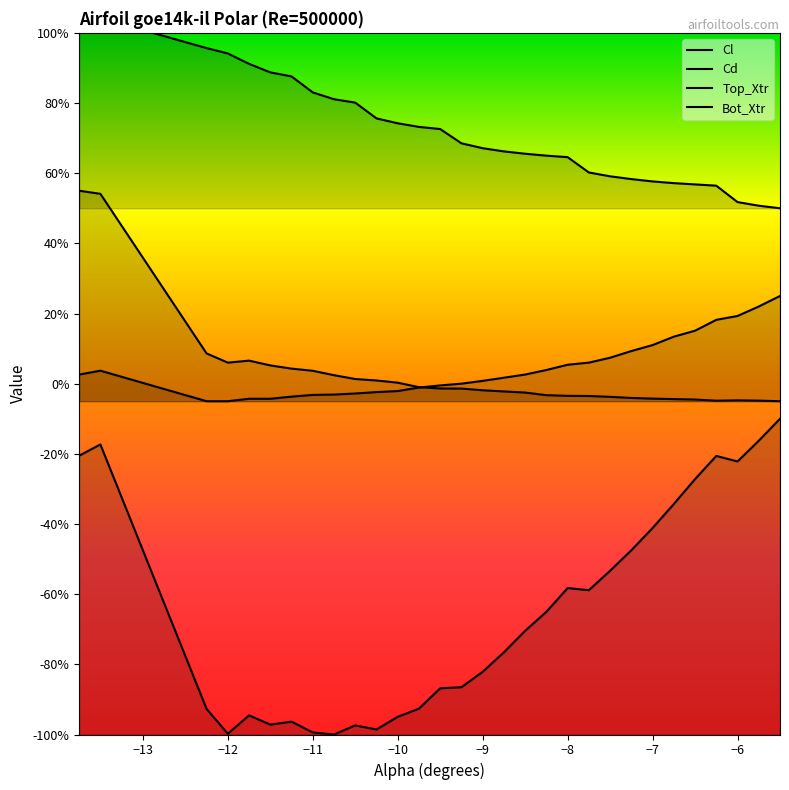

How many distinct data groups are displayed?

4